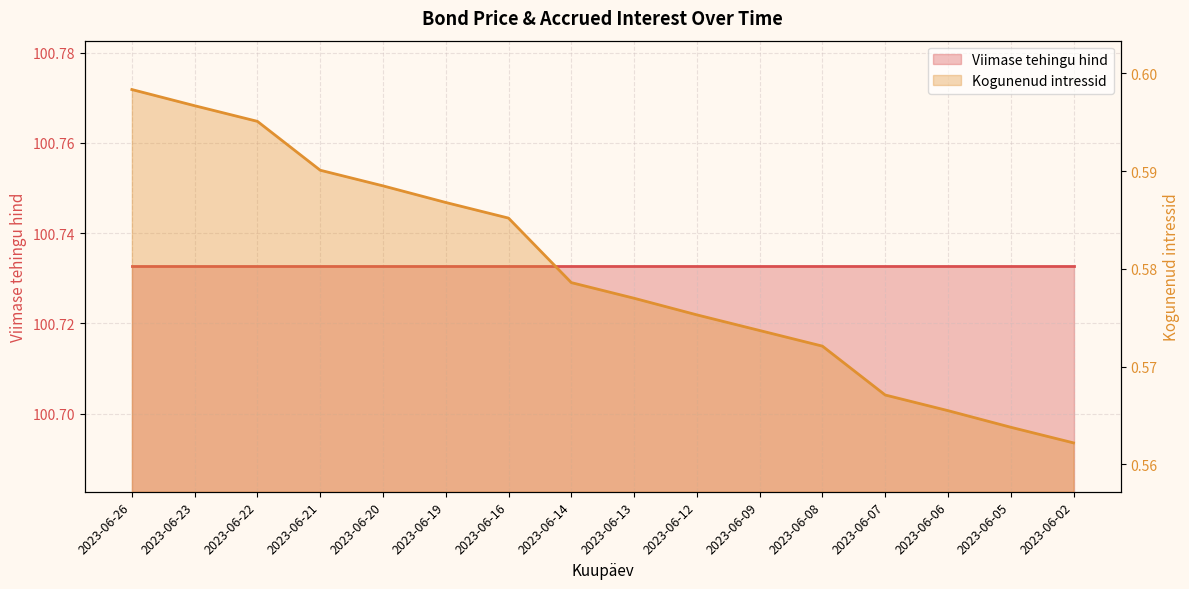

Which label corresponds to the smallest value in the chart?

2023-06-02